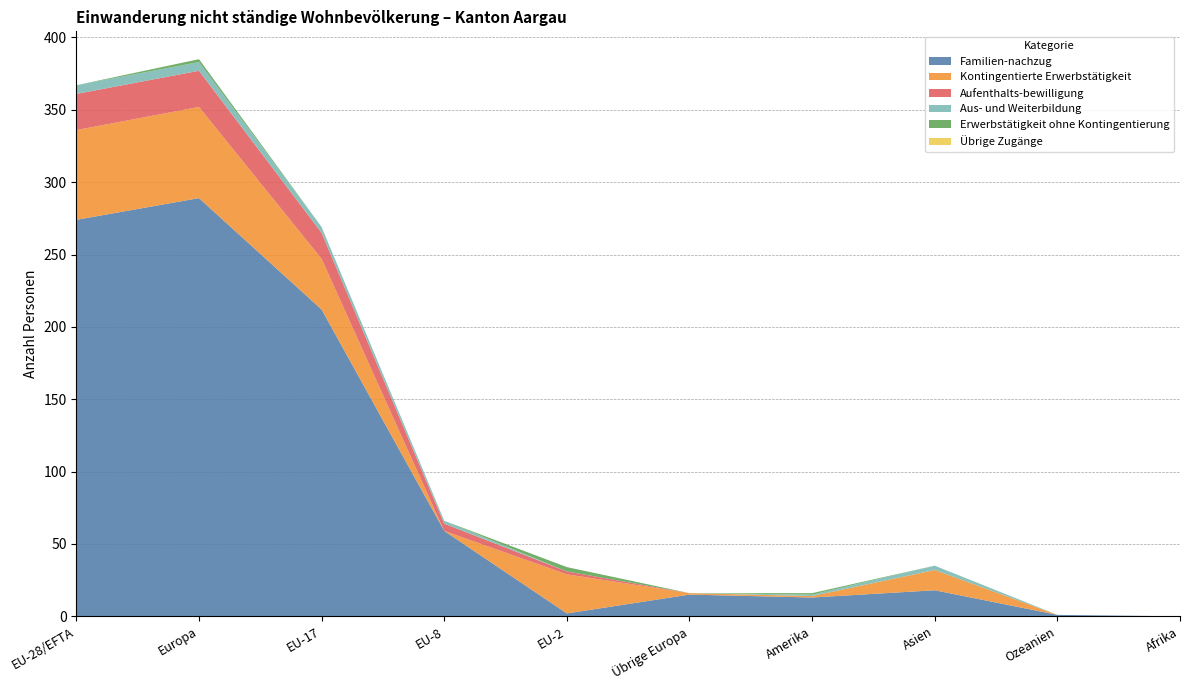

Reading left to right, list all the values displayed in this chart.

Familien-nachzug: 274	289	212	59	2	15	13	18	1	0
Kontingentierte Erwerbstätigkeit: 62	63	35	0	27	1	1	14	0	0
Aufenthalts-bewilligung: 25	25	18	5	2	0	0	0	0	0
Aus- und Weiterbildung: 6	6	4	2	0	0	1	3	0	0
Erwerbstätigkeit ohne Kontingentierung: 0	2	0	0	3	0	1	0	0	0
Übrige Zugänge: 0	0	0	0	0	0	0	0	0	0